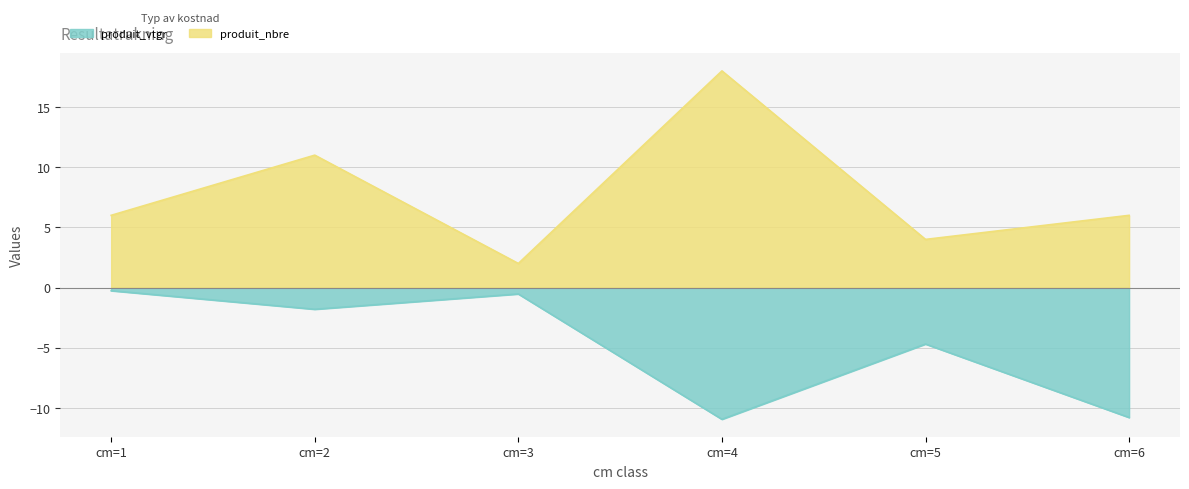

What is the difference between the produit_vtgr values at cm=3 and cm=5?

4.2